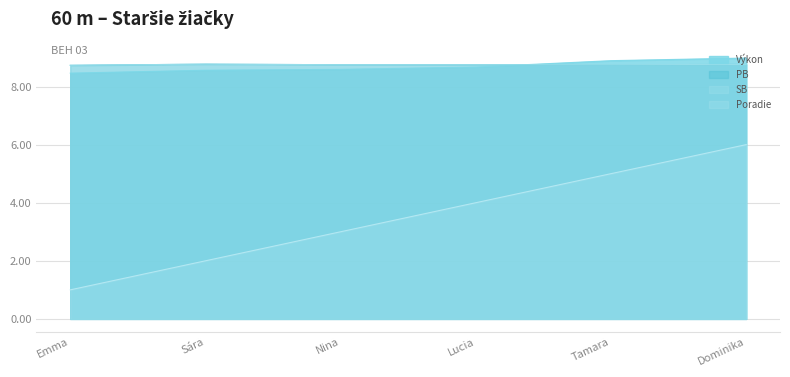

What value does the PB series have at Nina?

8.8